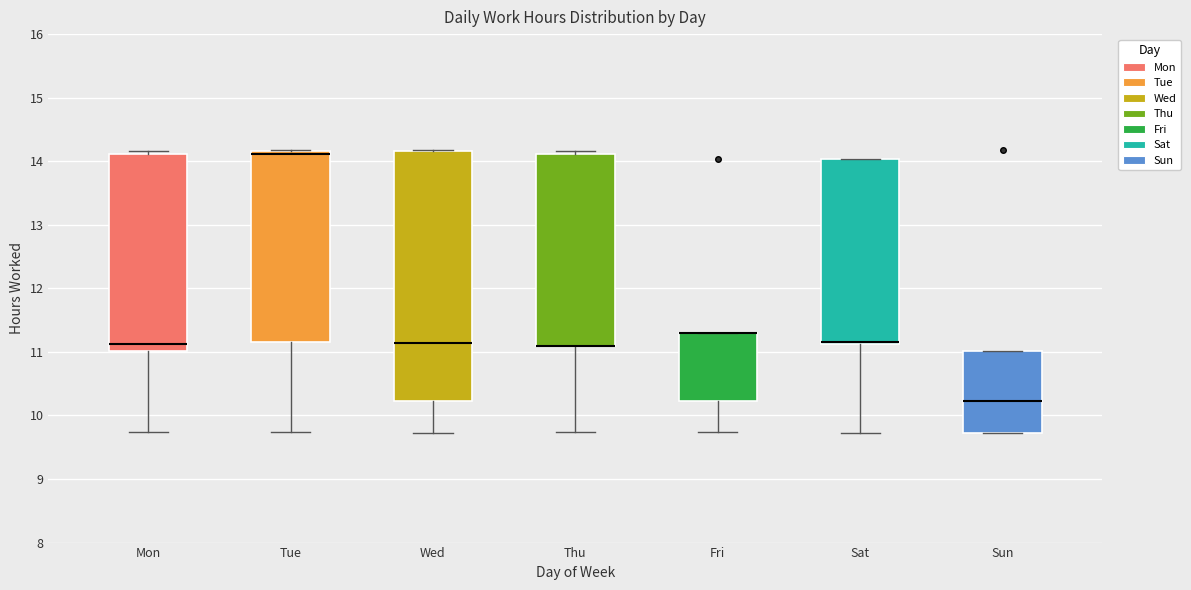

Reading left to right, read every box against the y-axis: the position of its median line, the range the box covers, and the ends of its whiskers. The values are not printed on the chart, so give them approximately, as read against the axis.

Mon: median 11.1, box 11.0 to 14.1, whiskers 9.7 to 14.2
Tue: median 14.1, box 11.2 to 14.2, whiskers 9.7 to 14.2
Wed: median 11.1, box 10.2 to 14.2, whiskers 9.7 to 14.2
Thu: median 11.1 (drawn on the box's lower edge), box 11.1 to 14.1, whiskers 9.7 to 14.2
Fri: median 11.3 (drawn on the box's upper edge), box 10.2 to 11.3, whiskers 9.7 to 11.3
Sat: median 11.2 (drawn on the box's lower edge), box 11.1 to 14.0, whiskers 9.7 to 14.0
Sun: median 10.2, box 9.7 to 11.0, whiskers 9.7 to 11.0